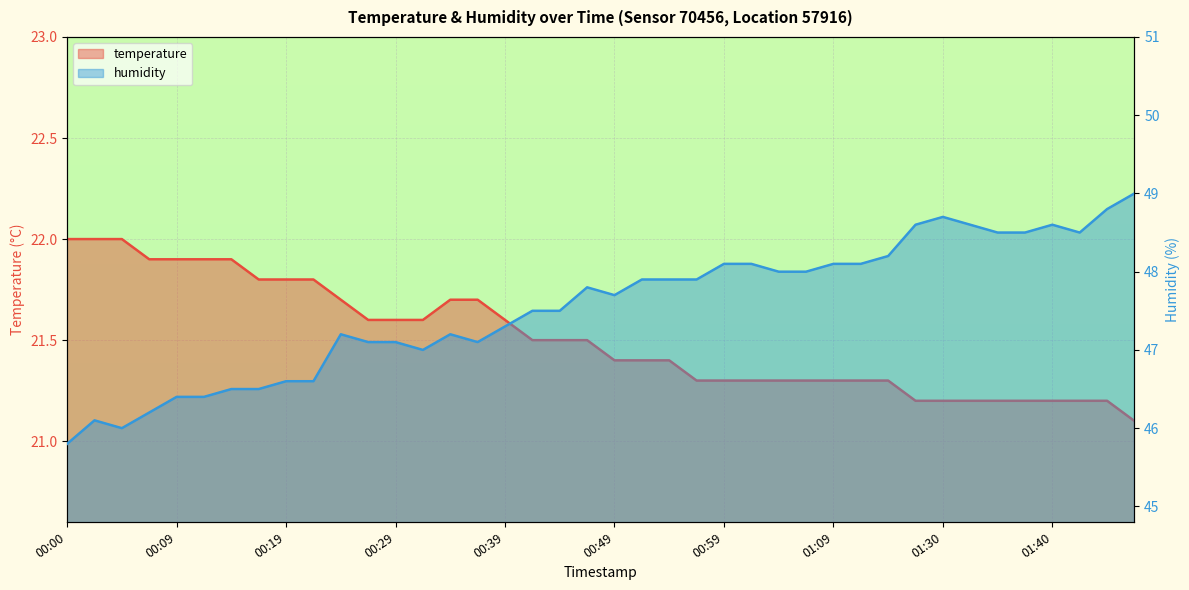

What is the difference between the maximum and minimum values in the humidity series?

3.2